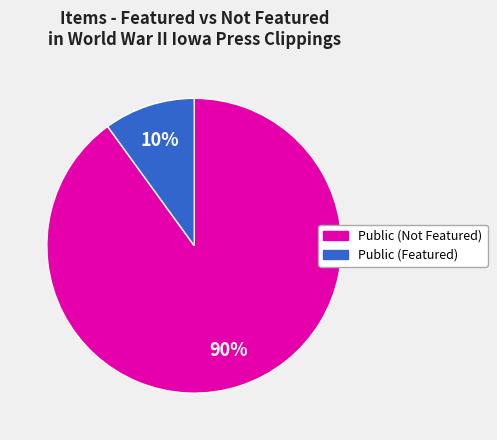

Is there a majority slice in this chart?

Yes